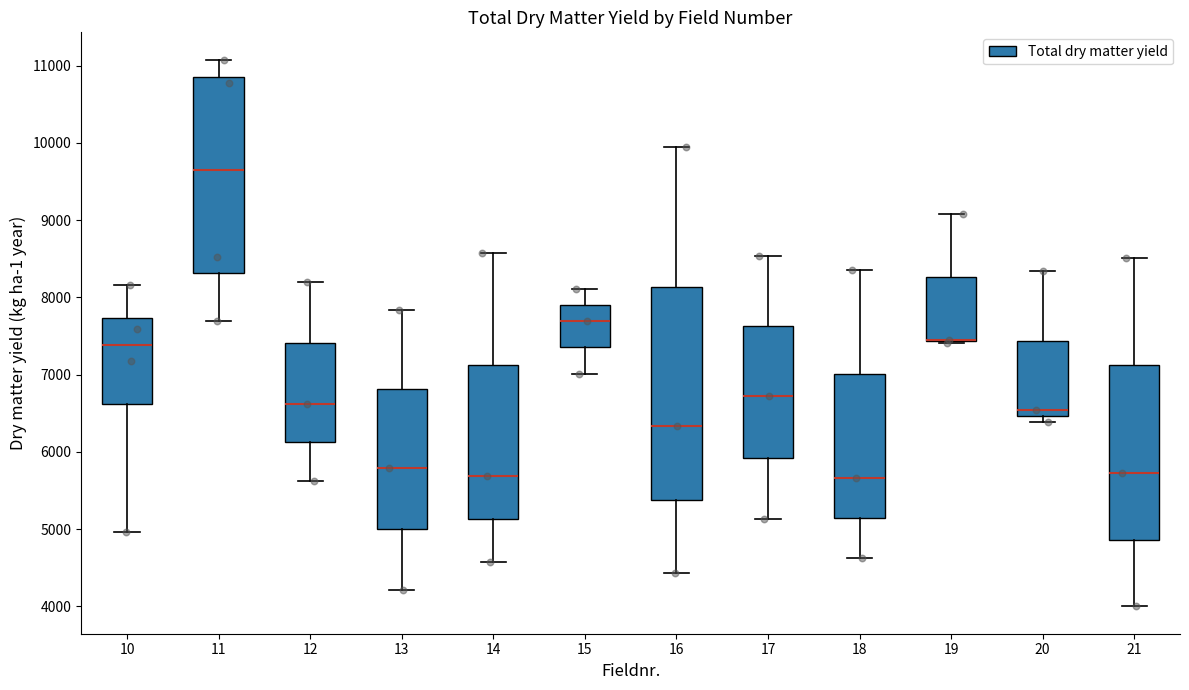

Reading left to right, read every box against the y-axis: the position of its median line, the range the box covers, and the ends of its whiskers. The values are not printed on the chart, so give them approximately, as read against the axis.

10: median 7400, box 6600 to 7700, whiskers 5000 to 8200
11: median 9600, box 8300 to 10800, whiskers 7700 to 11100
12: median 6600, box 6100 to 7400, whiskers 5600 to 8200
13: median 5800, box 5000 to 6800, whiskers 4200 to 7800
14: median 5700, box 5100 to 7100, whiskers 4600 to 8600
15: median 7700, box 7400 to 7900, whiskers 7000 to 8100
16: median 6300, box 5400 to 8100, whiskers 4400 to 9900
17: median 6700, box 5900 to 7600, whiskers 5100 to 8500
18: median 5700, box 5100 to 7000, whiskers 4600 to 8400
19: median 7500 (drawn on the box's lower edge), box 7400 to 8300, whiskers 7400 to 9100
20: median 6500 (just above the box's lower edge), box 6500 to 7400, whiskers 6400 to 8300
21: median 5700, box 4900 to 7100, whiskers 4000 to 8500